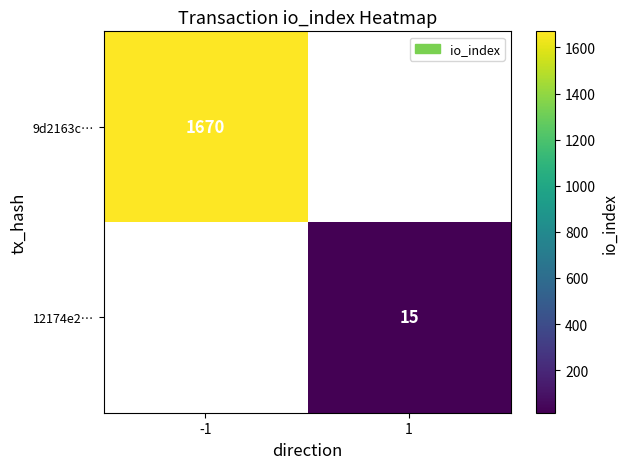

Is it true that 9d2163c… equals 1670 at -1?

True